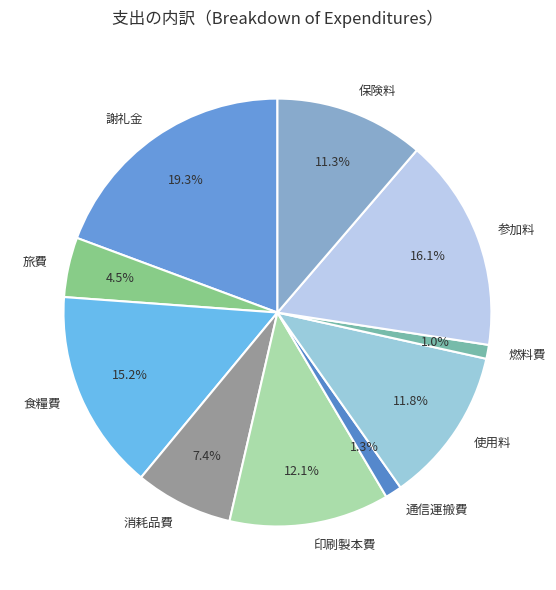

Which category has the biggest portion of the pie?

謝礼金